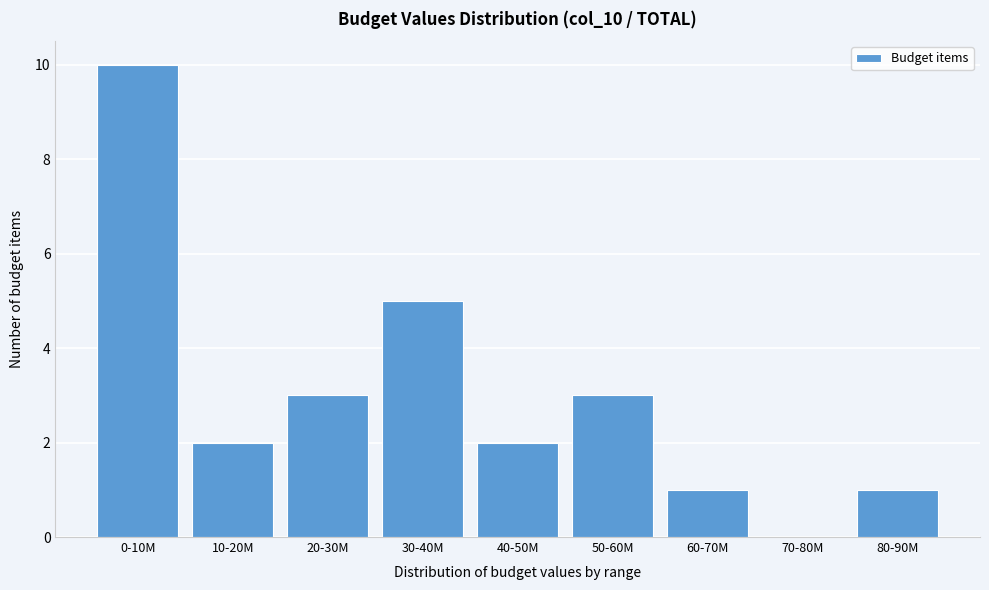

Reading left to right, what are all the values shown in this chart?

0-10M=10	10-20M=2	20-30M=3	30-40M=5	40-50M=2	50-60M=3	60-70M=1	70-80M=0	80-90M=1